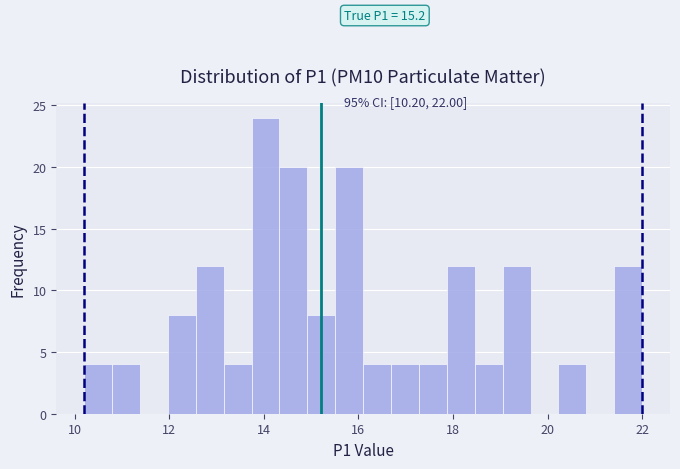

Read against the x-axis, roughly where is the centre of the tallest bar?

14.0